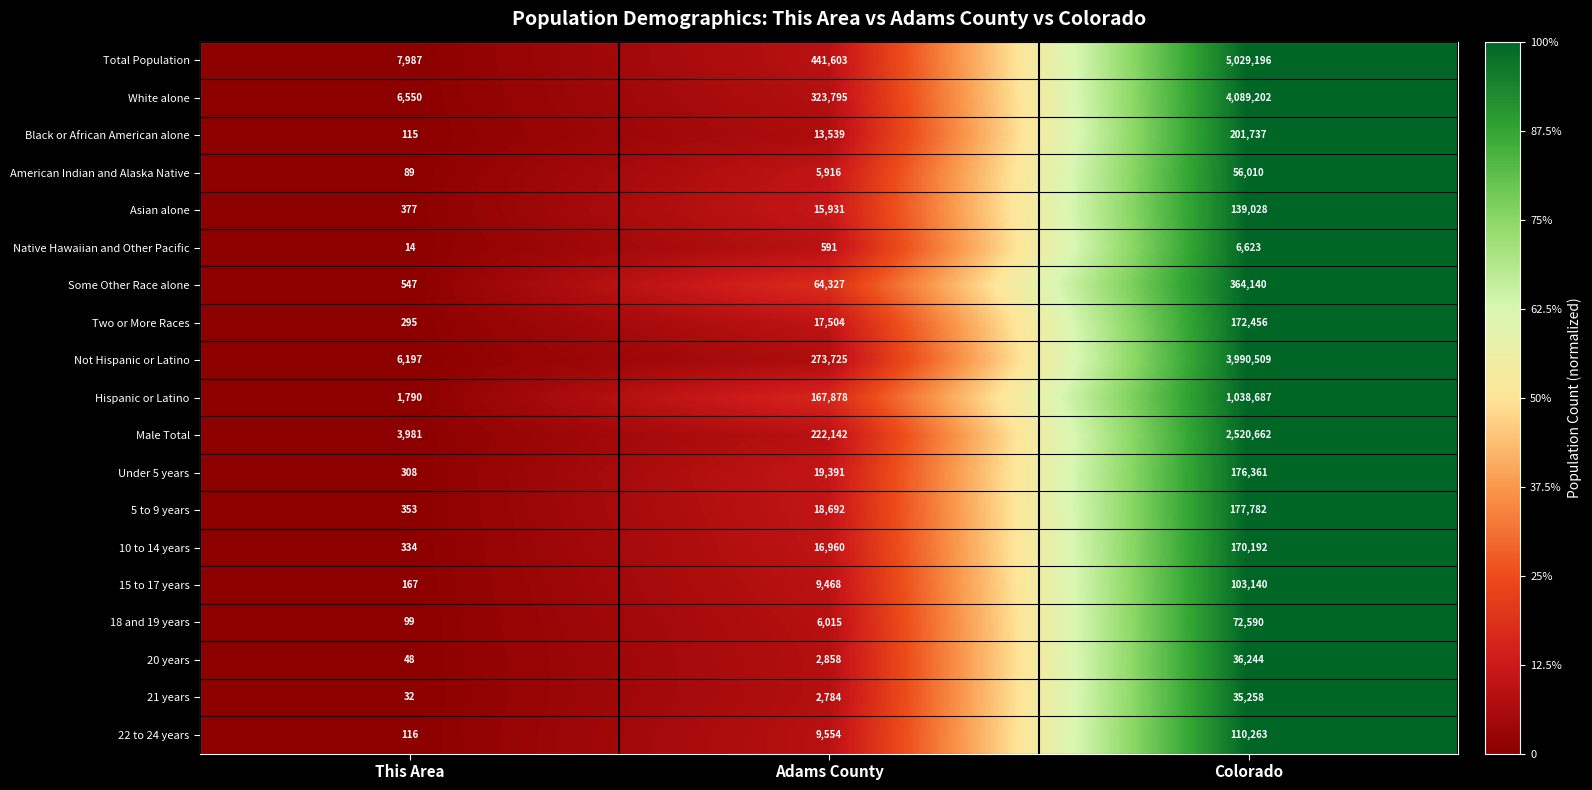

Between This Area and Adams County, which series saw the biggest shift?

Total Population